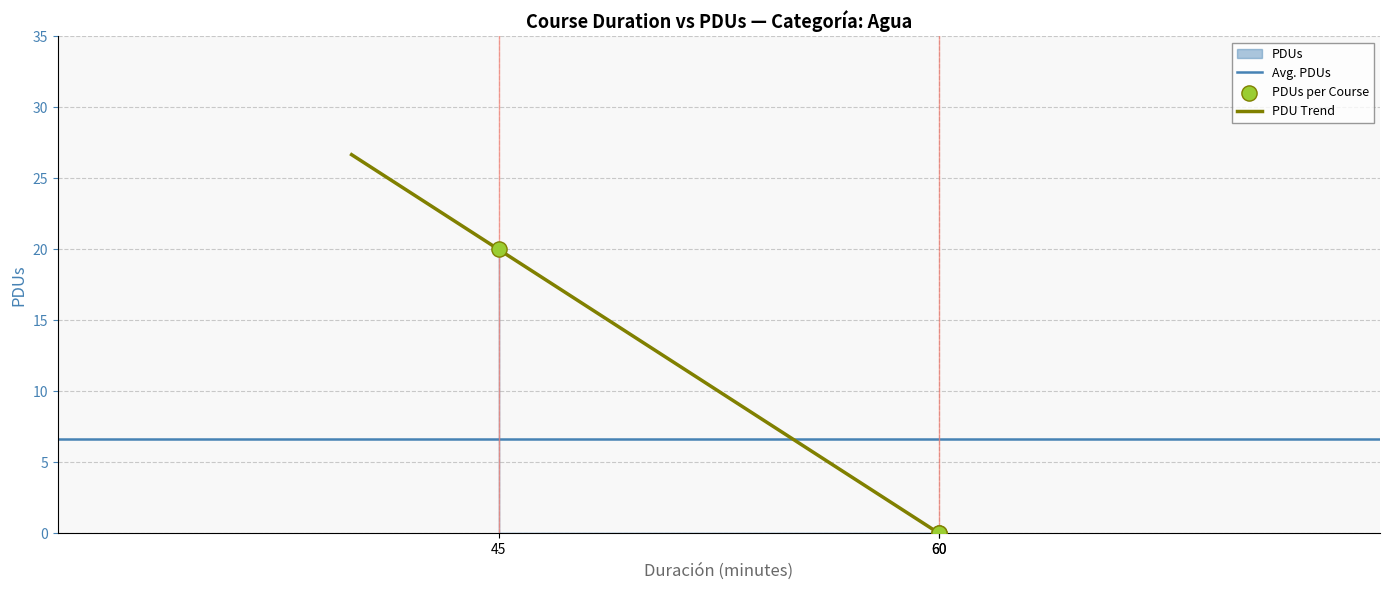

What is the change in value from 60 to 45?

+20